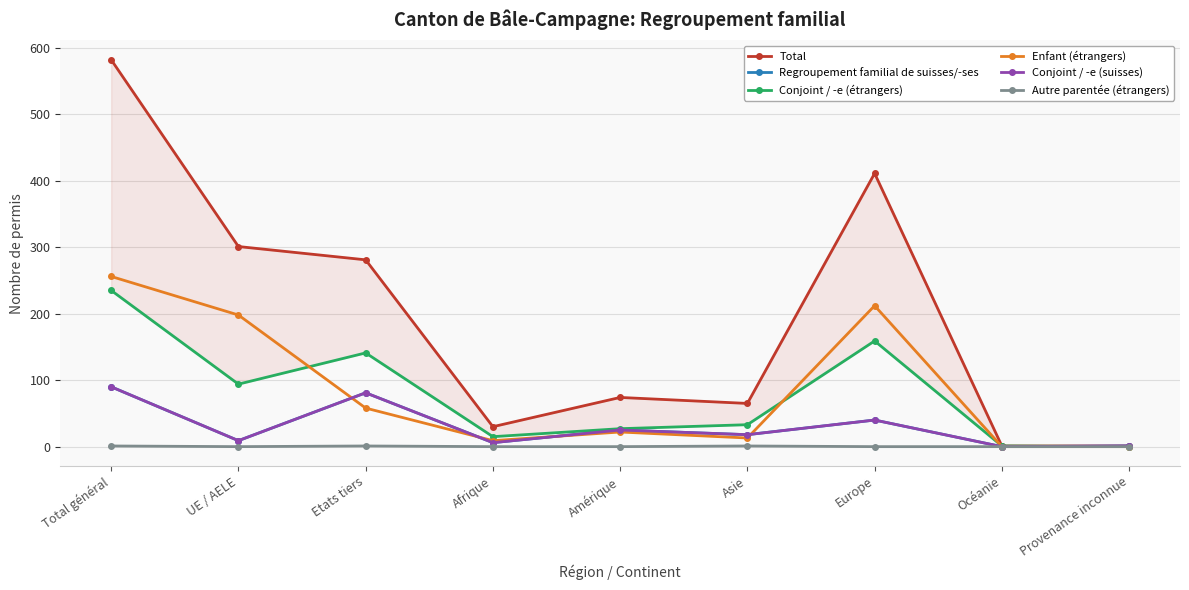

Does the chart display data point markers on the line(s)?

Yes